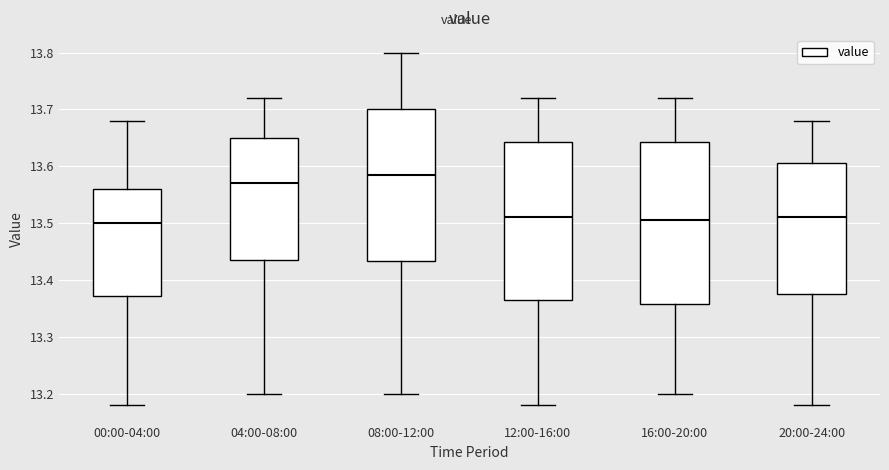

Where is the upper edge of the box for 04:00-08:00 on the y-axis? The values are not printed on the chart, so give them approximately, as read against the axis.

13.65